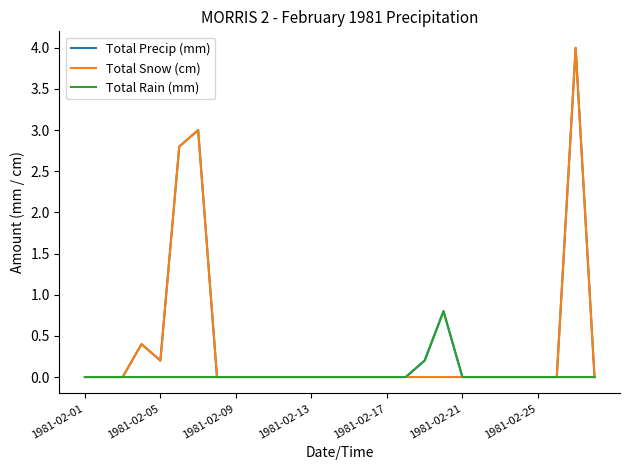

What are all the series names shown in the legend?

Total Precip (mm), Total Snow (cm), Total Rain (mm)